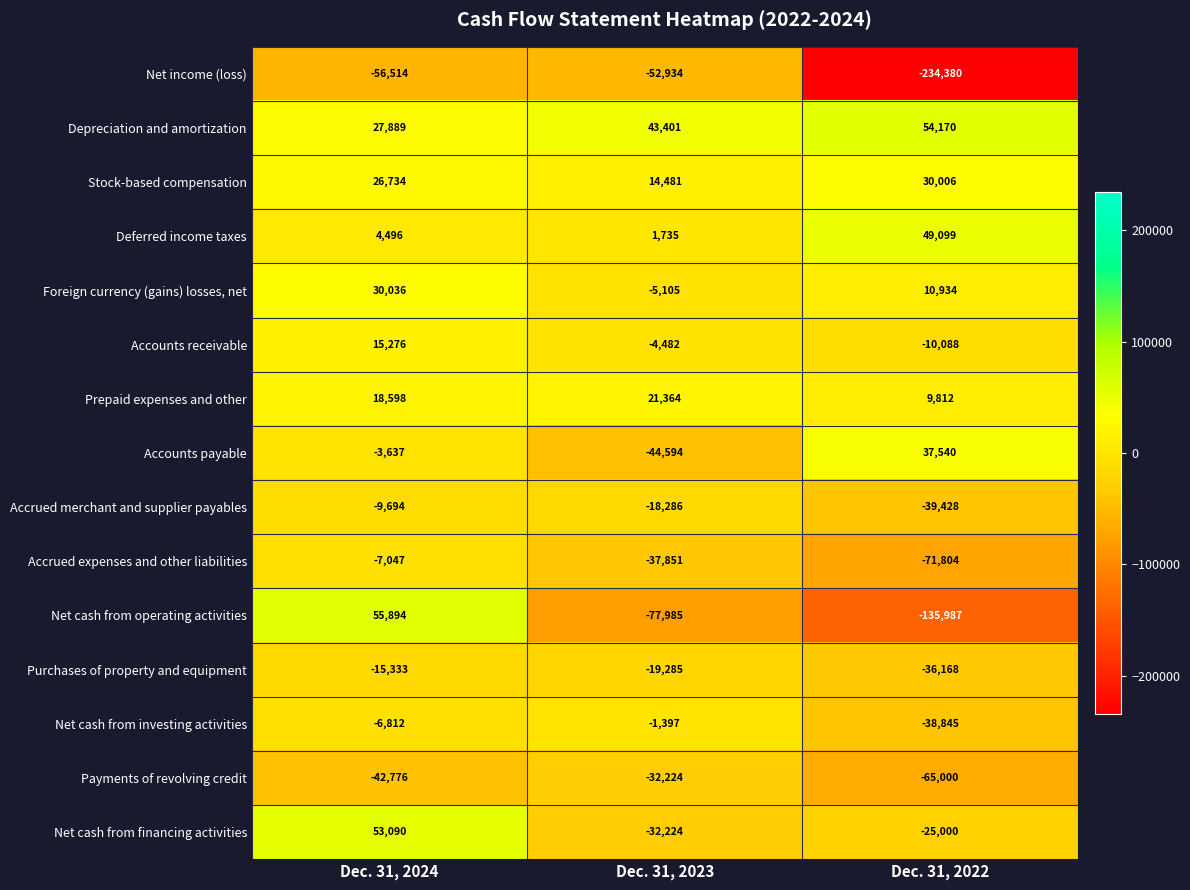

What is the approximate value of Accrued expenses and other liabilities at Dec. 31, 2024?

-7047